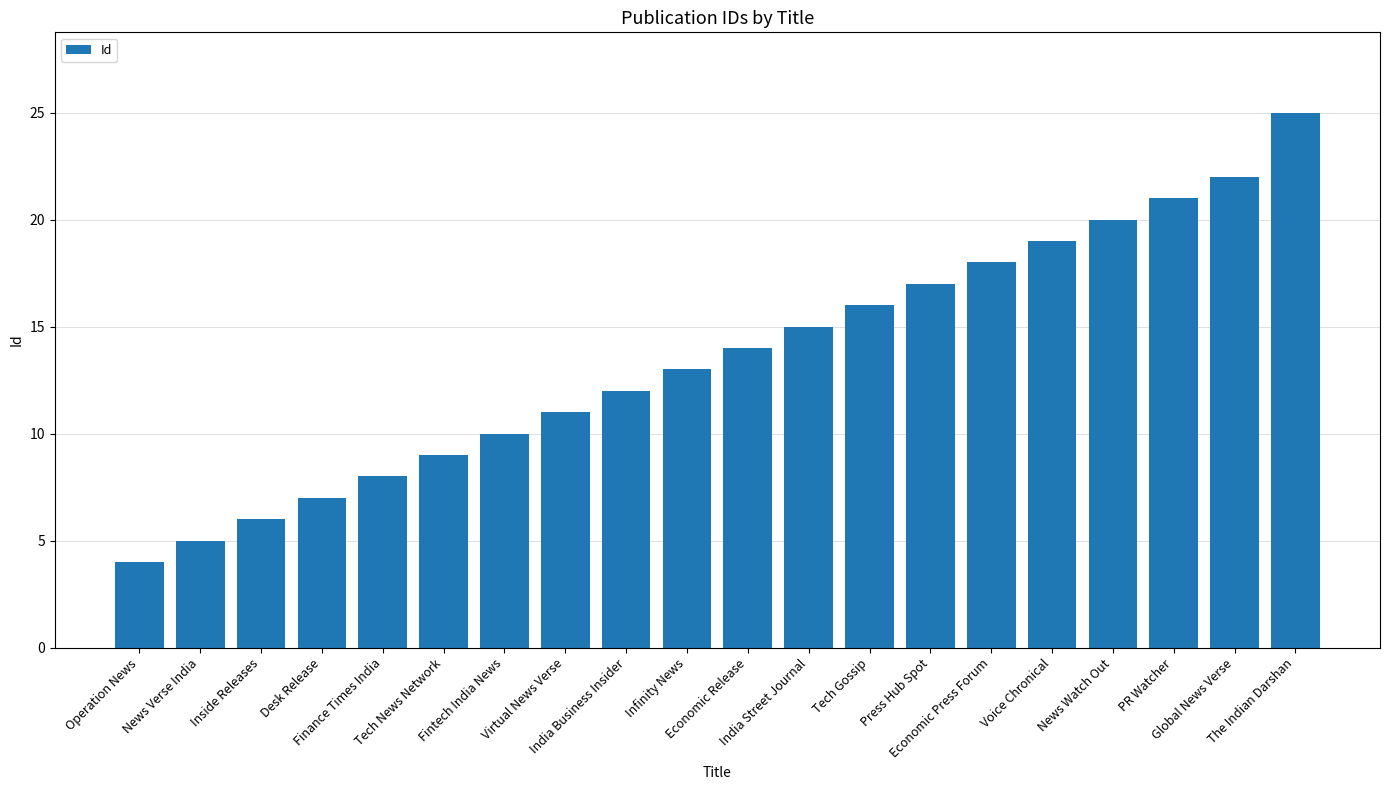

What is the label of the 4th bar from the left?

Desk Release